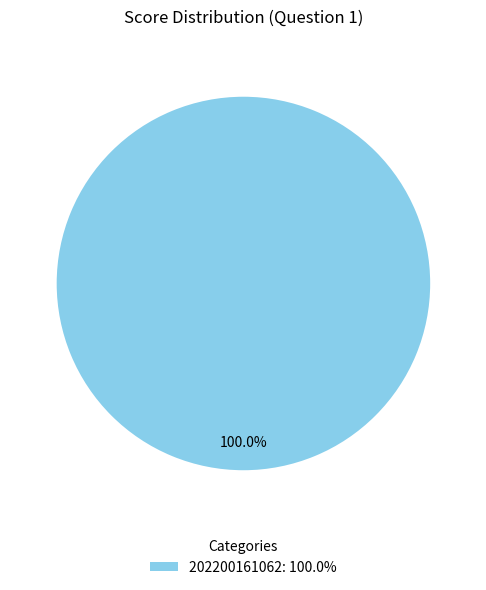

Which slice represents more than half of the pie?

202200161062: 100.0%